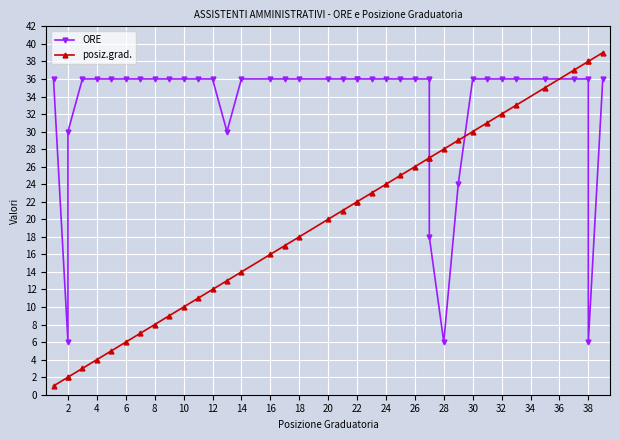

The posiz.grad. series shows 3 at 14. True or false?

False